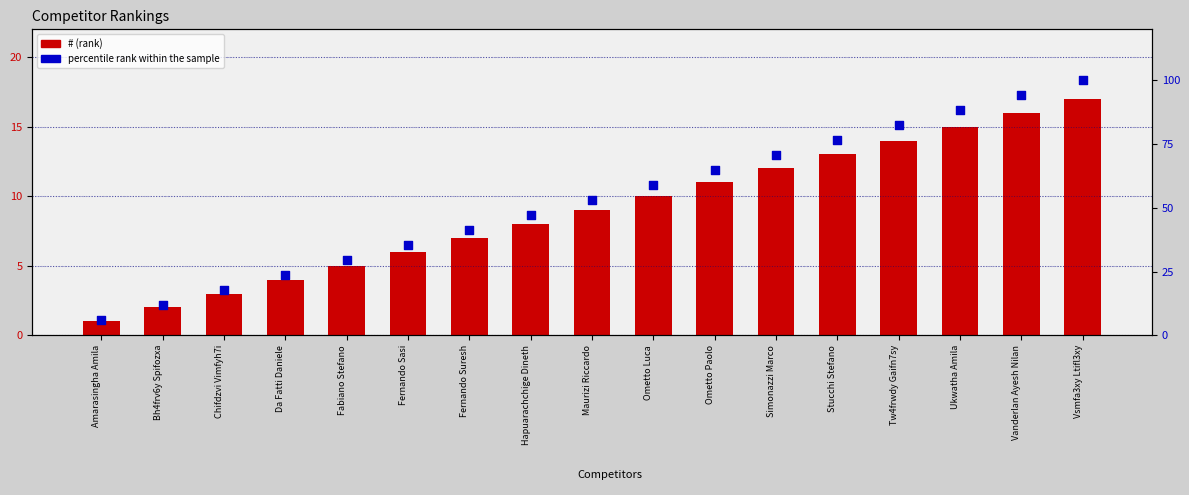

Which series has the widest spread of Y values?

percentile rank within the sample